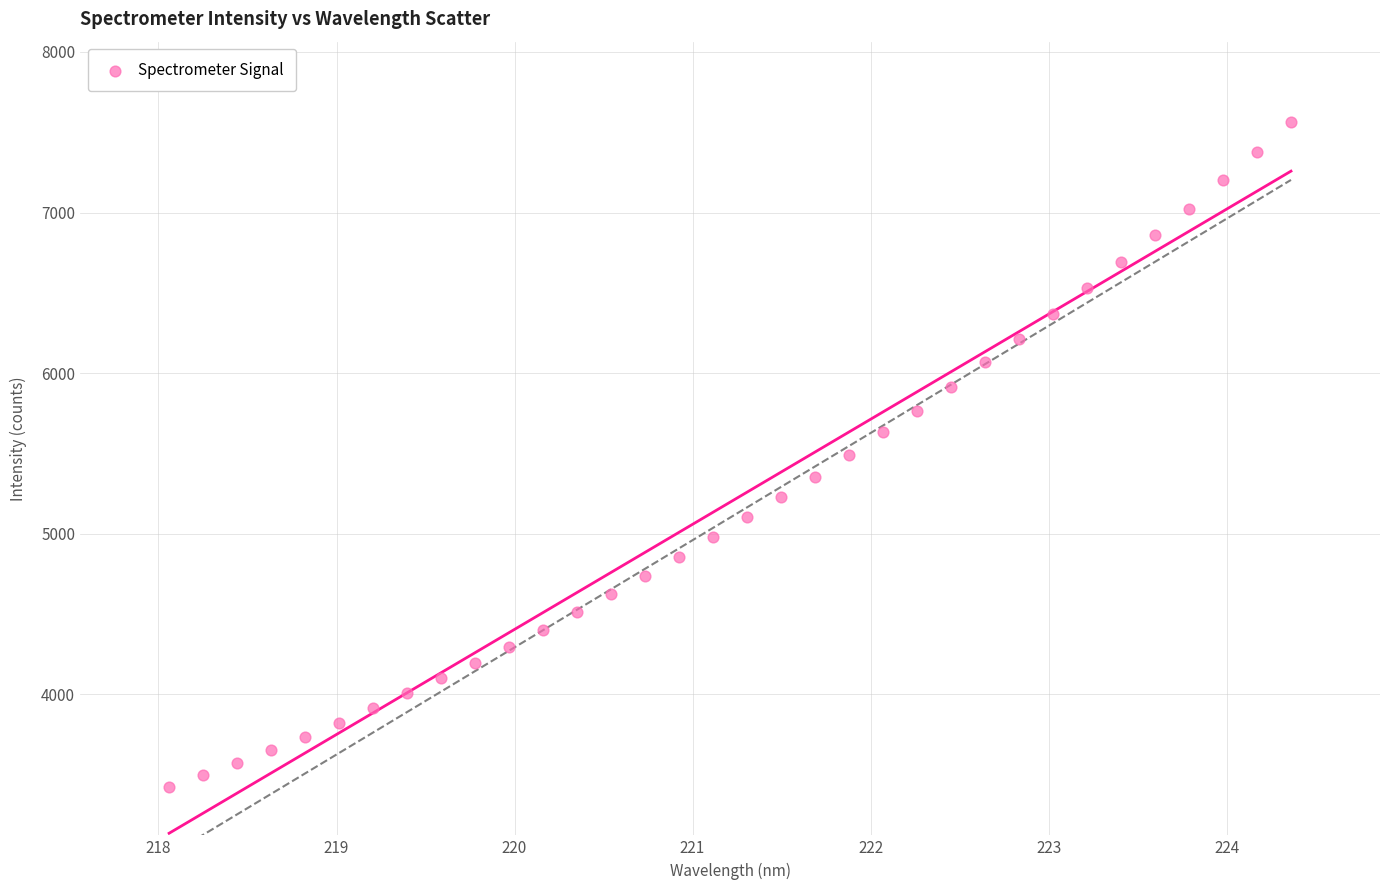

What is the range of X values (max minus min)?

6.3